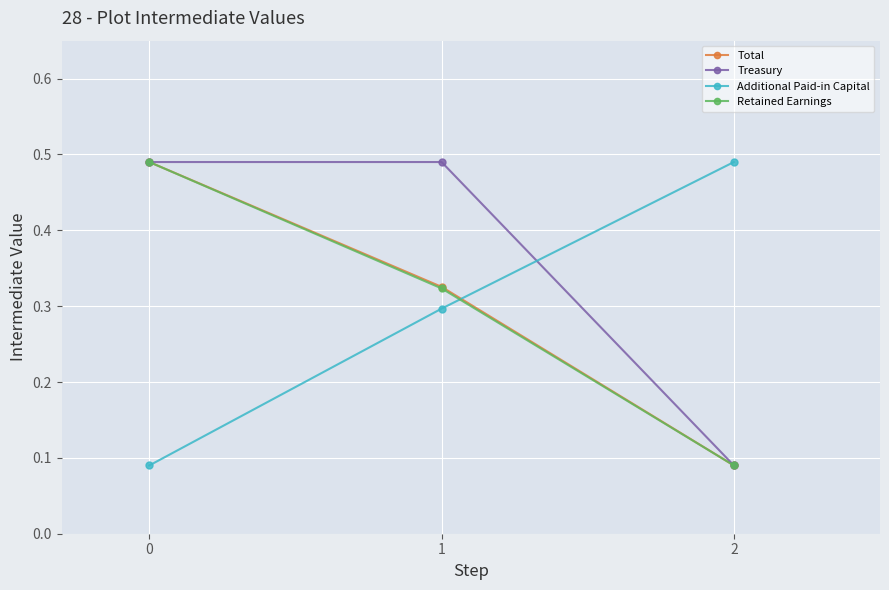

Which series changed the most between 1 and 2?

Treasury